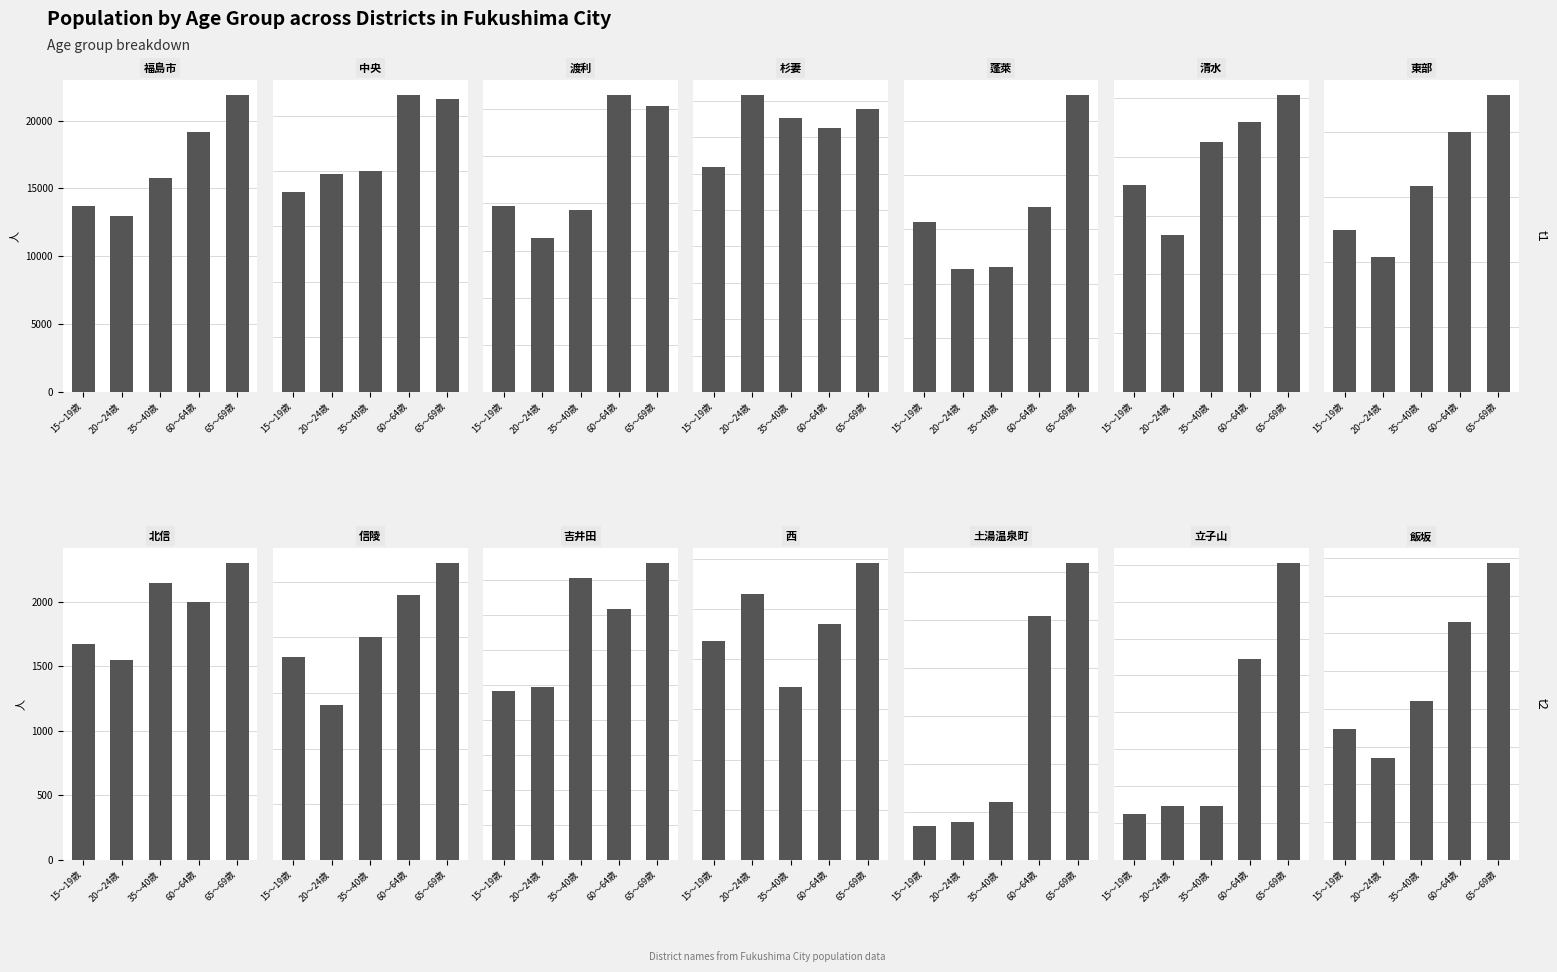

What are all the series names shown in the legend?

15～19歳, 20～24歳, 35～40歳, 60～64歳, 65～69歳